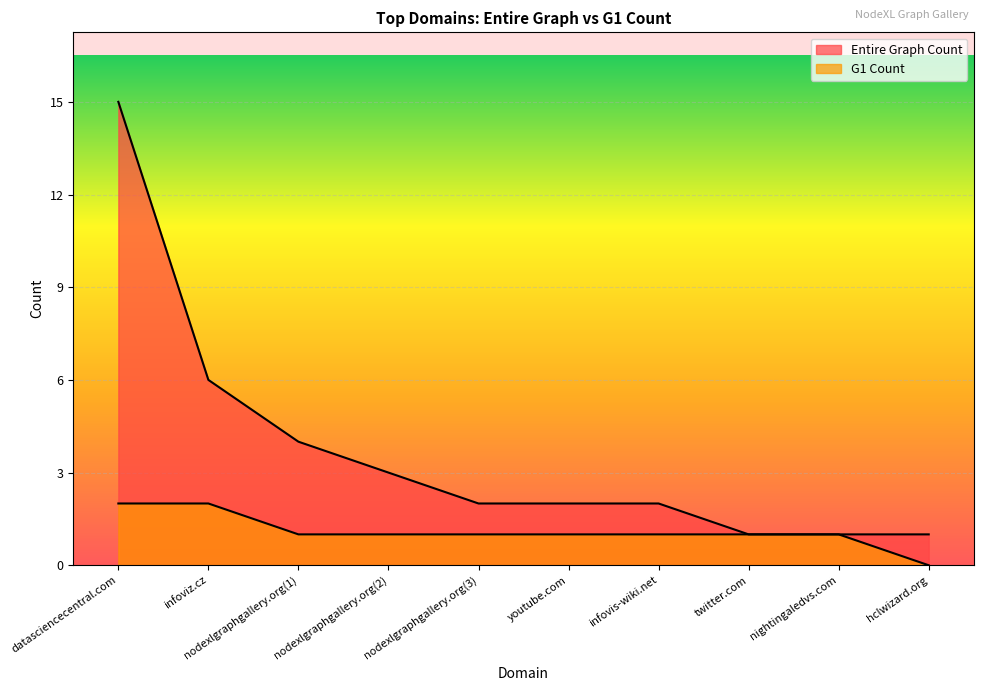

List the series in order of their peak value, highest first.

Entire Graph Count, G1 Count